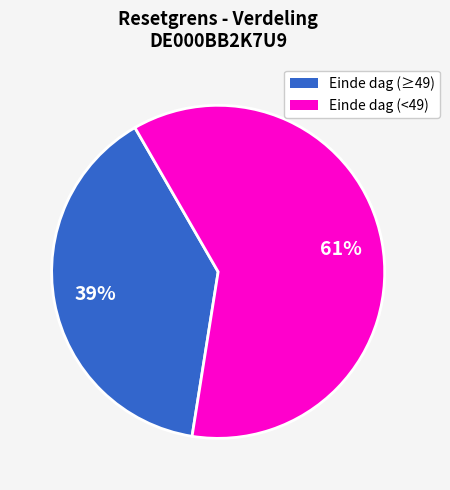

To the nearest percent, what is the difference between the largest and smallest slice percentages?

22%